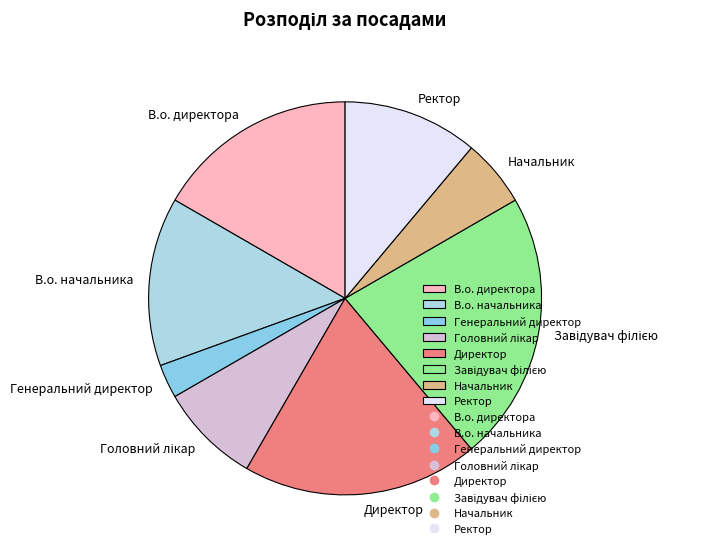

Between В.о. директора and Генеральний директор, which is larger?

В.о. директора